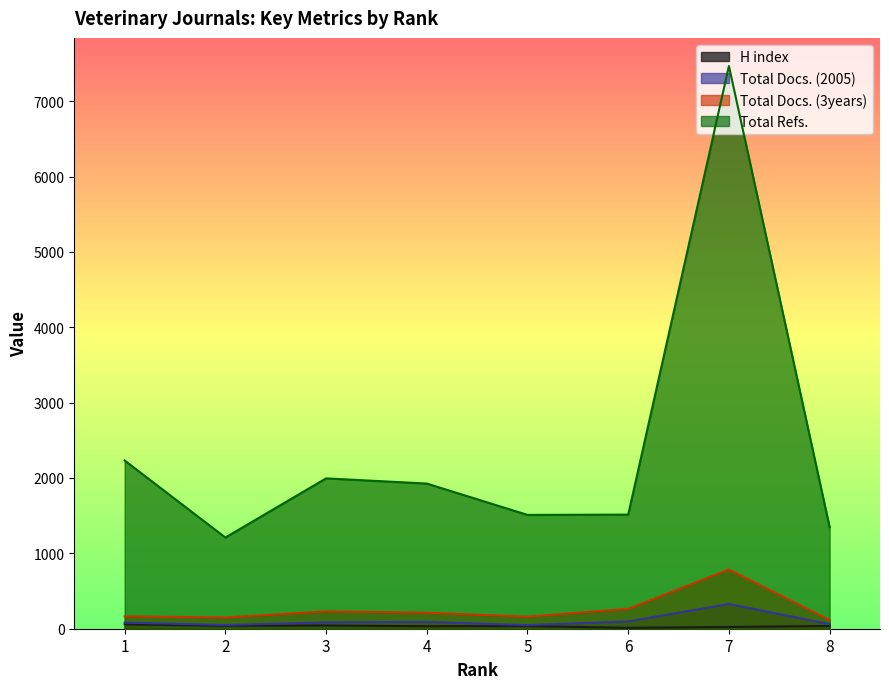

Does the chart have visible grid lines?

No